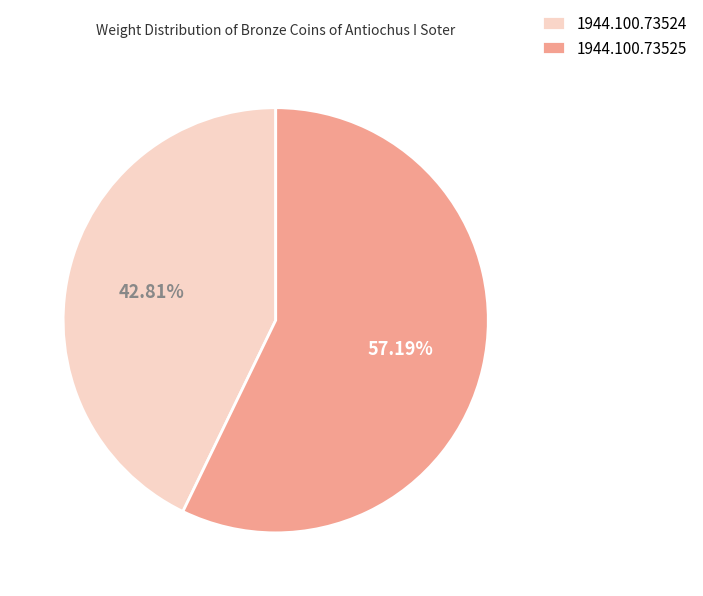

To the nearest percent, what is the difference between the largest and smallest slice percentages?

14%